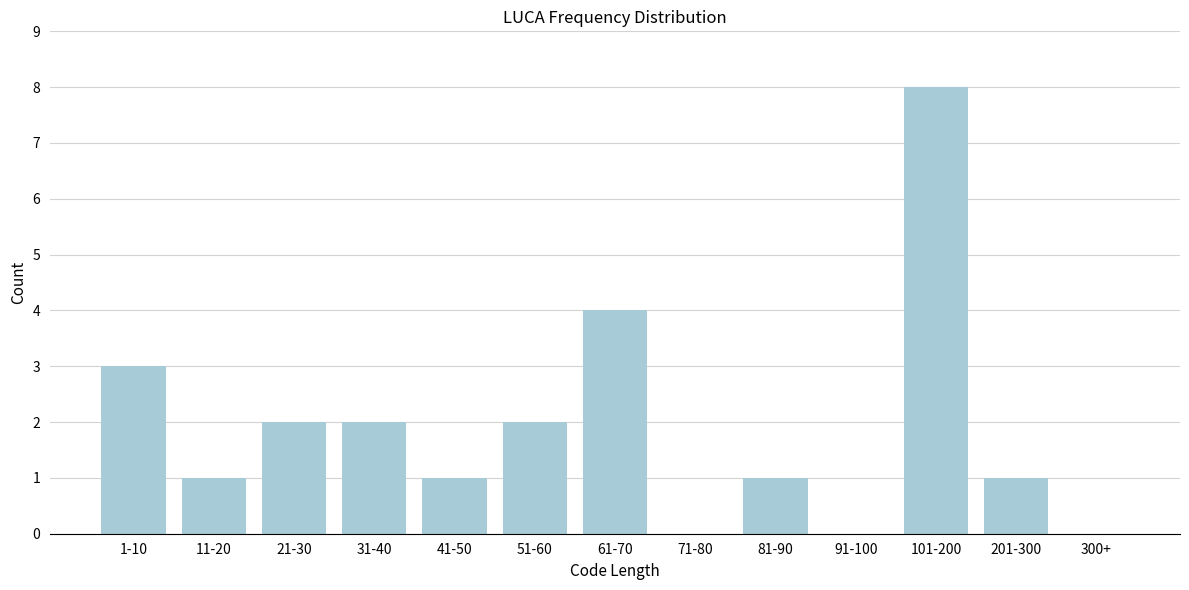

Reading left to right, list all the values displayed in this chart.

1-10=3	11-20=1	21-30=2	31-40=2	41-50=1	51-60=2	61-70=4	71-80=0	81-90=1	91-100=0	101-200=8	201-300=1	300+=0